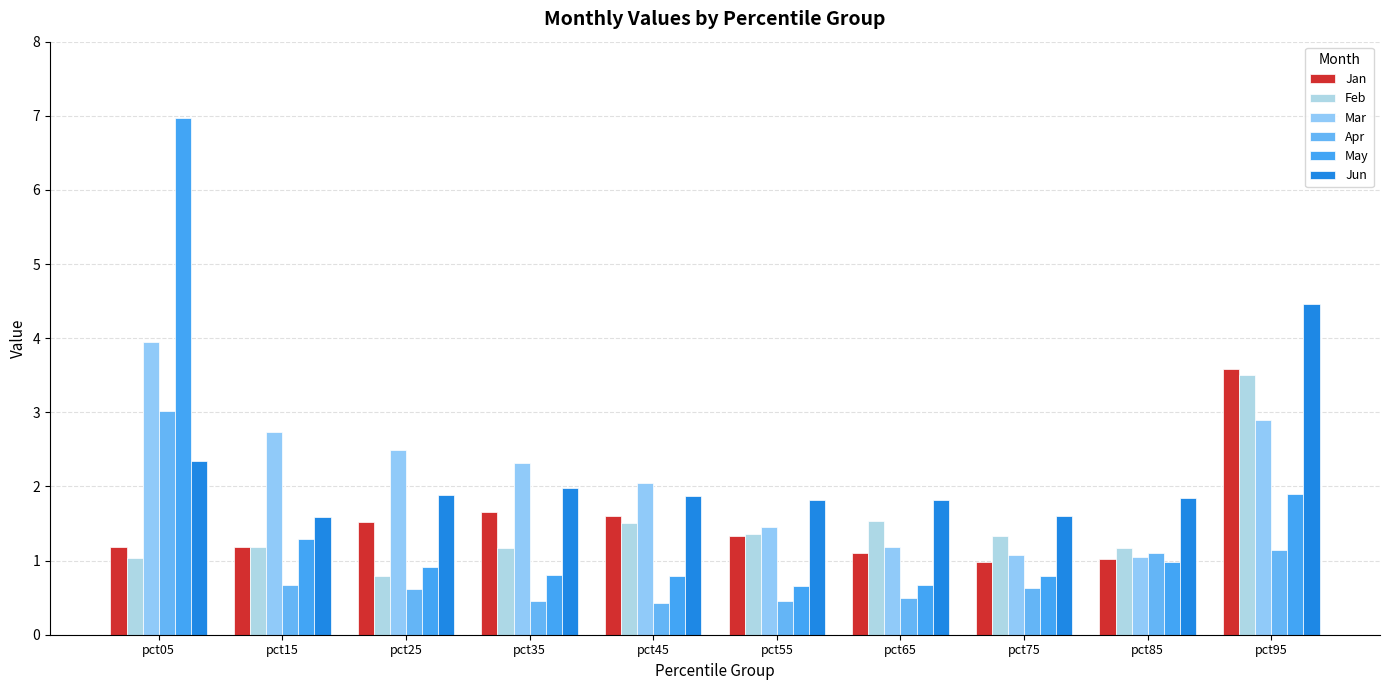

At pct45, list the series in order from smallest to largest.

Apr, May, Feb, Jan, Jun, Mar